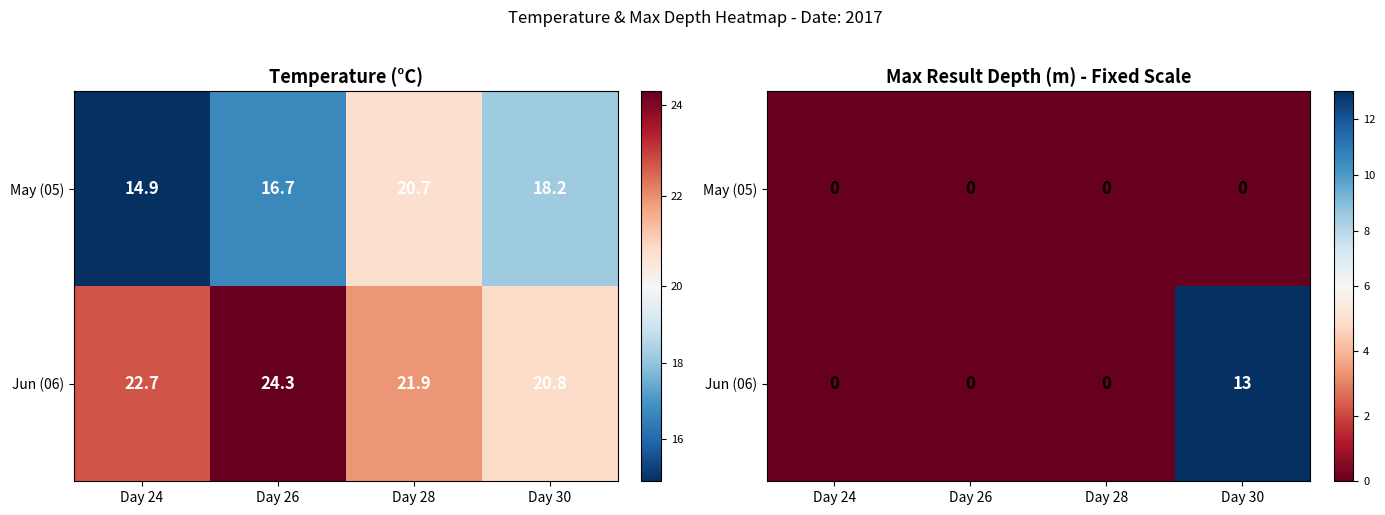

Rank the series by their average value, from highest to lowest.

Jun (06), May (05)